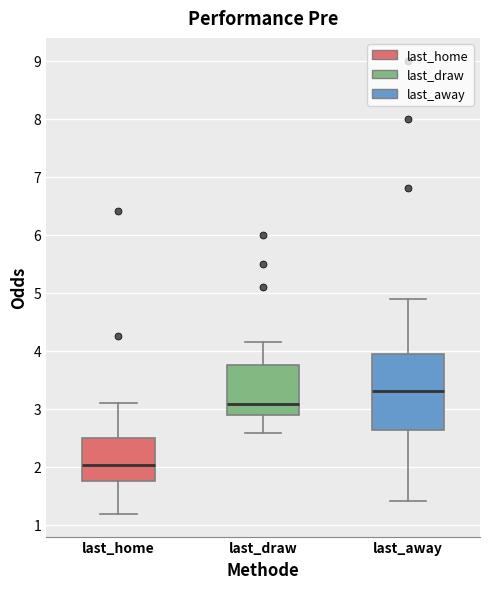

Reading left to right, read every box against the y-axis: the position of its median line, the range the box covers, and the ends of its whiskers. The values are not printed on the chart, so give them approximately, as read against the axis.

last_home: median 2.0, box 1.8 to 2.5, whiskers 1.2 to 3.1
last_draw: median 3.1, box 2.9 to 3.8, whiskers 2.6 to 4.2
last_away: median 3.3, box 2.6 to 3.9, whiskers 1.4 to 4.9